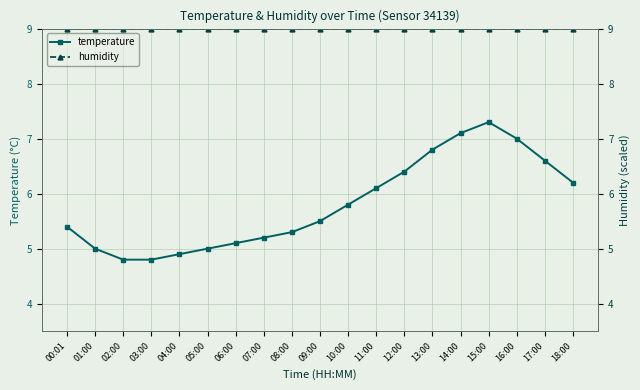

At which label does temperature first exceed 5?

00:01